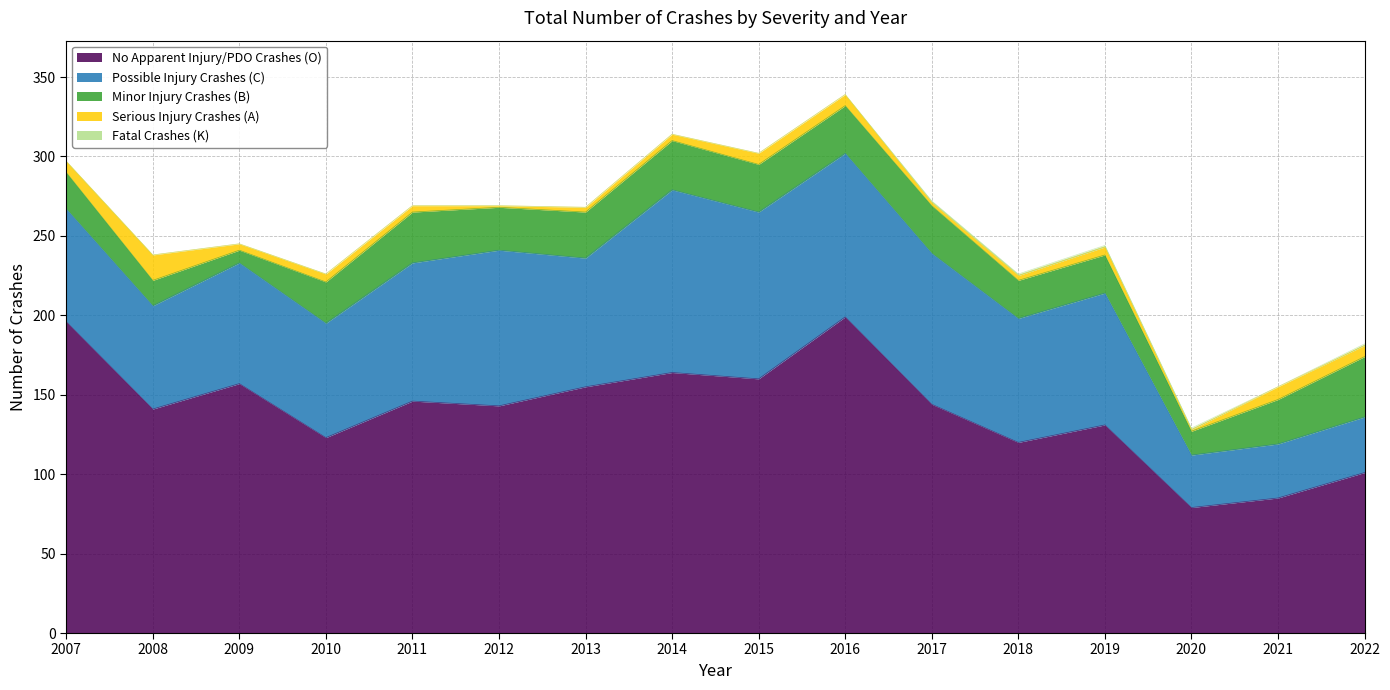

How many distinct data groups are displayed?

5